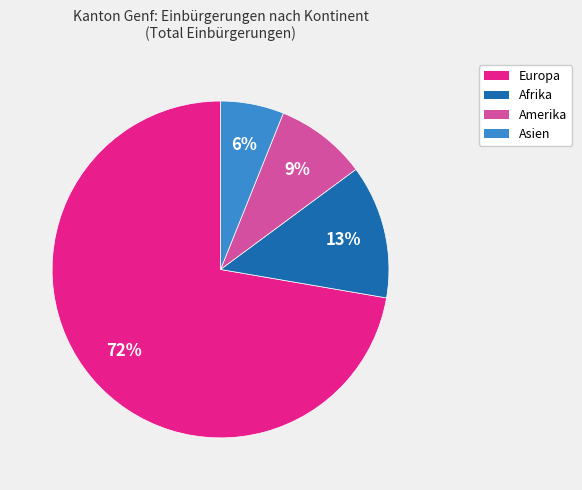

To the nearest percent, what portion does Afrika represent?

13%